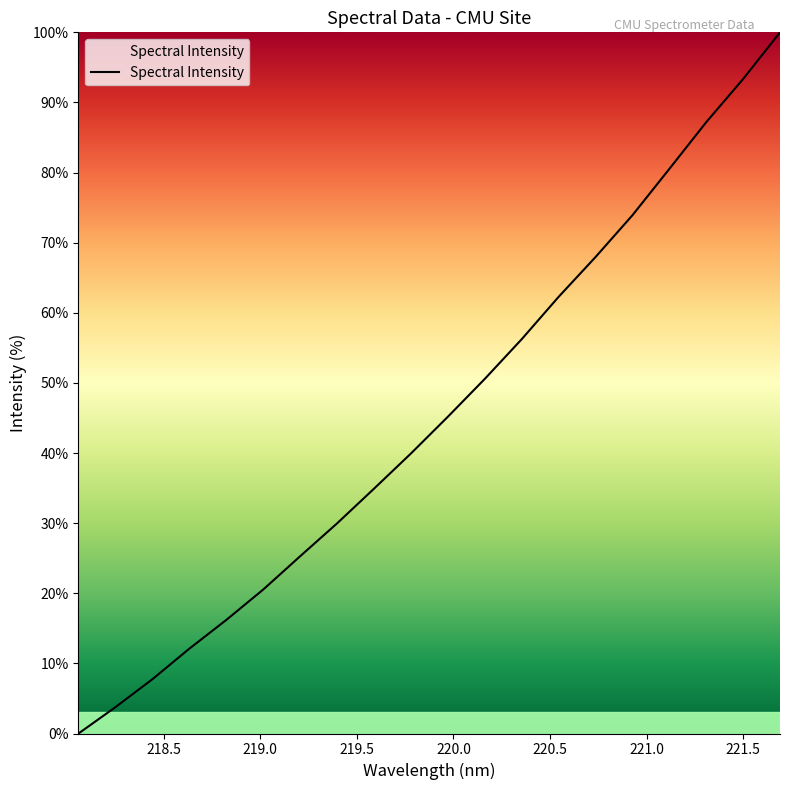

What is the difference between the maximum and minimum values?

100.0